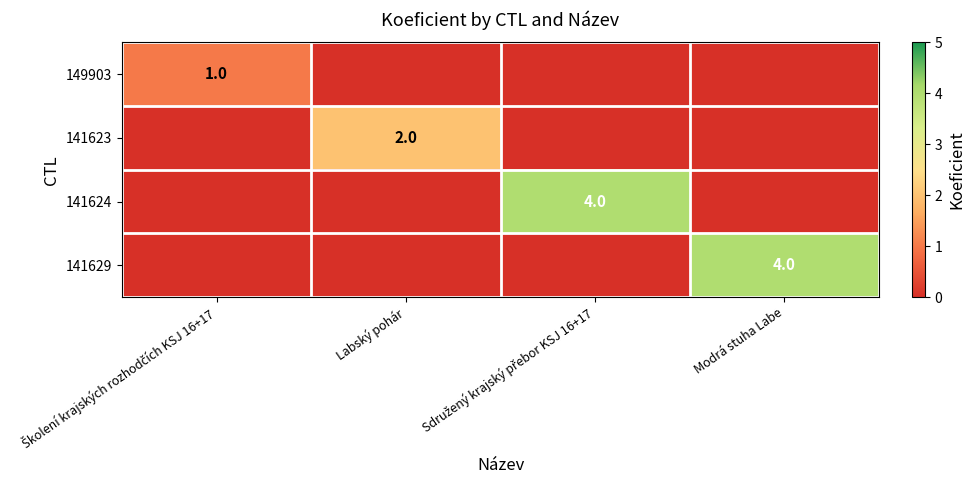

Which series has the largest range (max minus min)?

141624